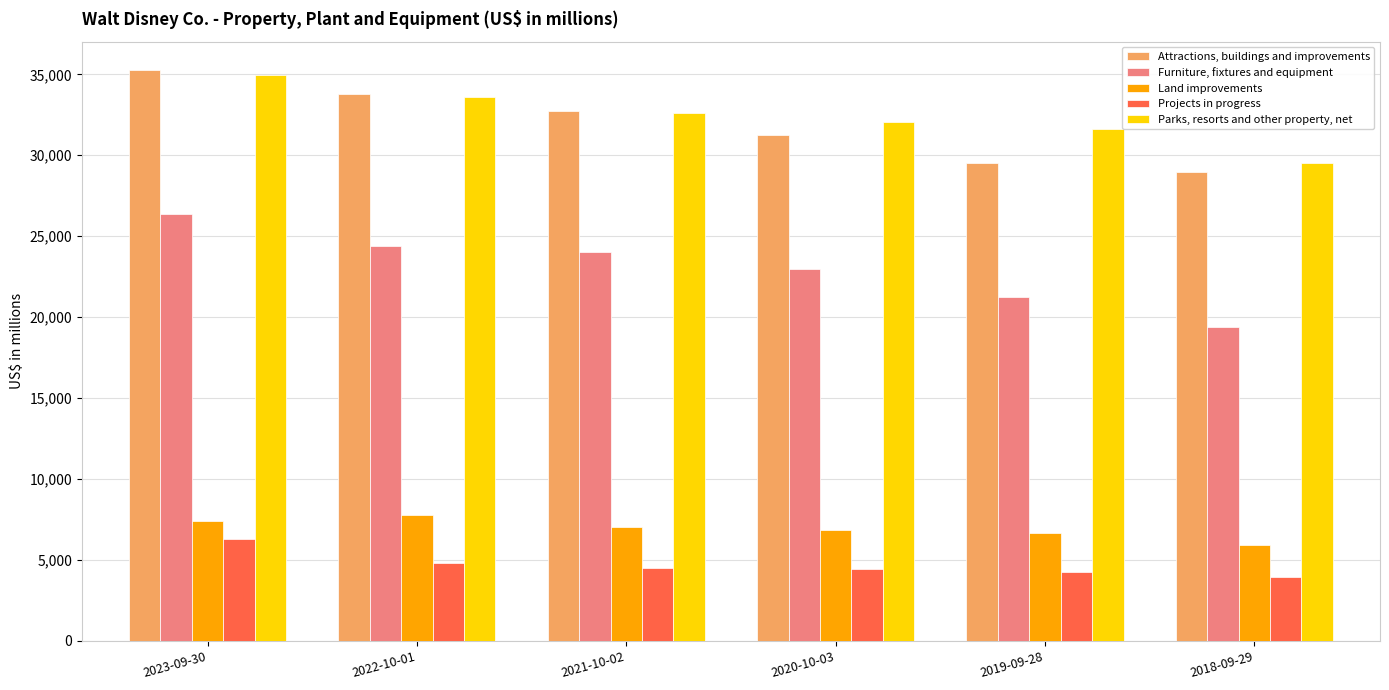

Which series has the largest total across all categories?

Parks, resorts and other property, net